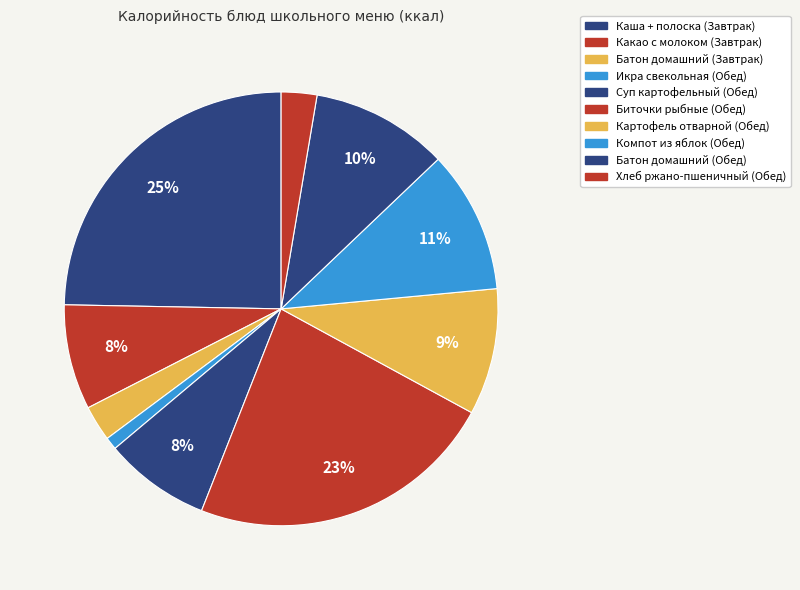

What percentage is the Картофель отварной (Обед) slice, to the nearest percent?

9%